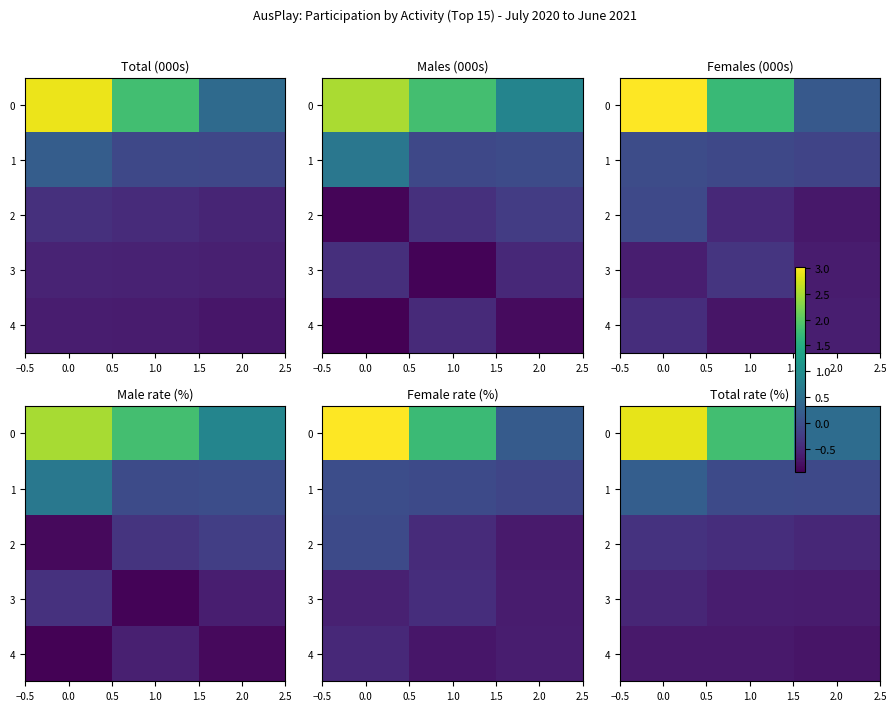

At how many categories does at least one series exceed 1?

2